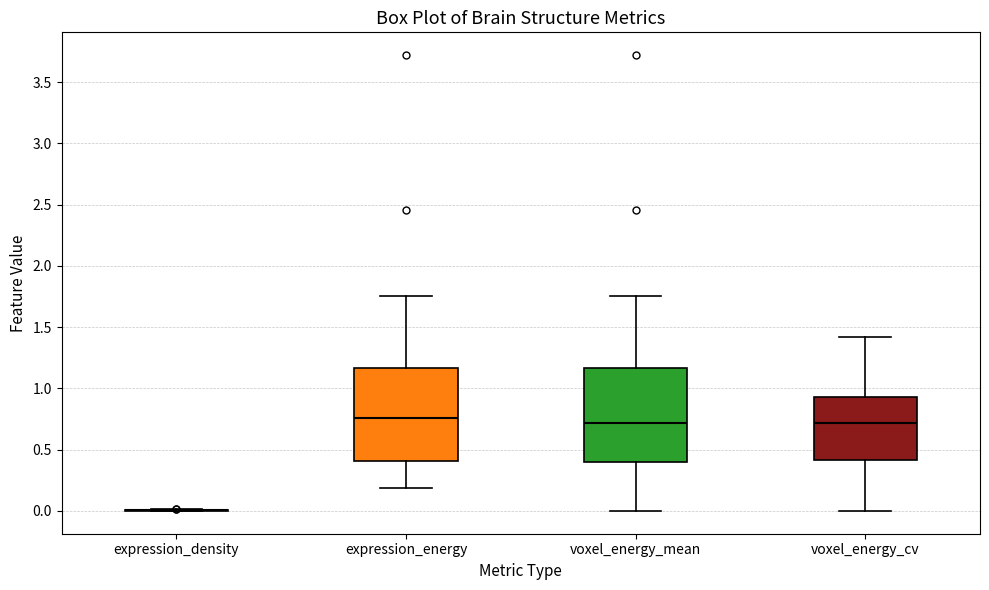

Reading left to right, transcribe this box plot: for each box, give where its median line is, the range the box spans, and where its two whiskers end, as read against the y-axis. The values are not printed on the chart, so give them approximately, as read against the axis.

expression_density: box collapsed to a line at 0.00, whiskers 0.00 to 0.00
expression_energy: median 0.75, box 0.40 to 1.15, whiskers 0.20 to 1.75
voxel_energy_mean: median 0.70, box 0.40 to 1.15, whiskers 0.00 to 1.75
voxel_energy_cv: median 0.70, box 0.40 to 0.95, whiskers 0.00 to 1.40